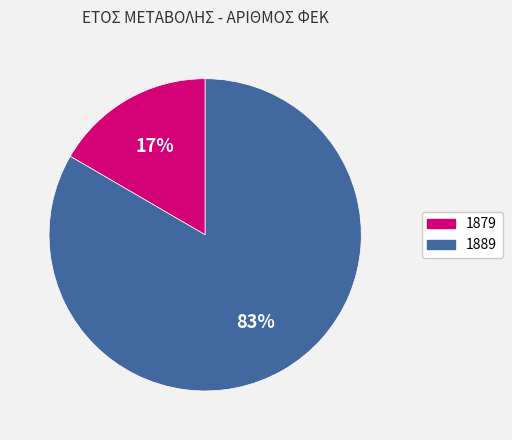

The 1889 slice represents 83% of the pie. True or false?

True